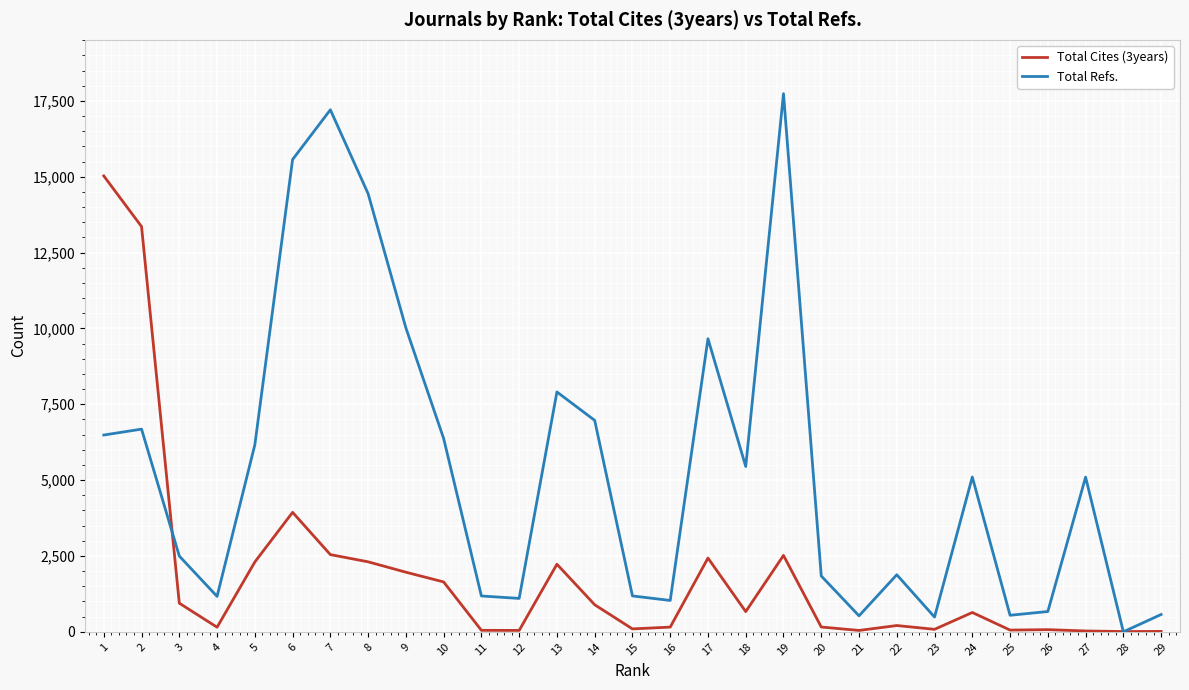

Is the value of Total Refs. at 8 greater than the value of Total Cites (3years) at 26?

Yes